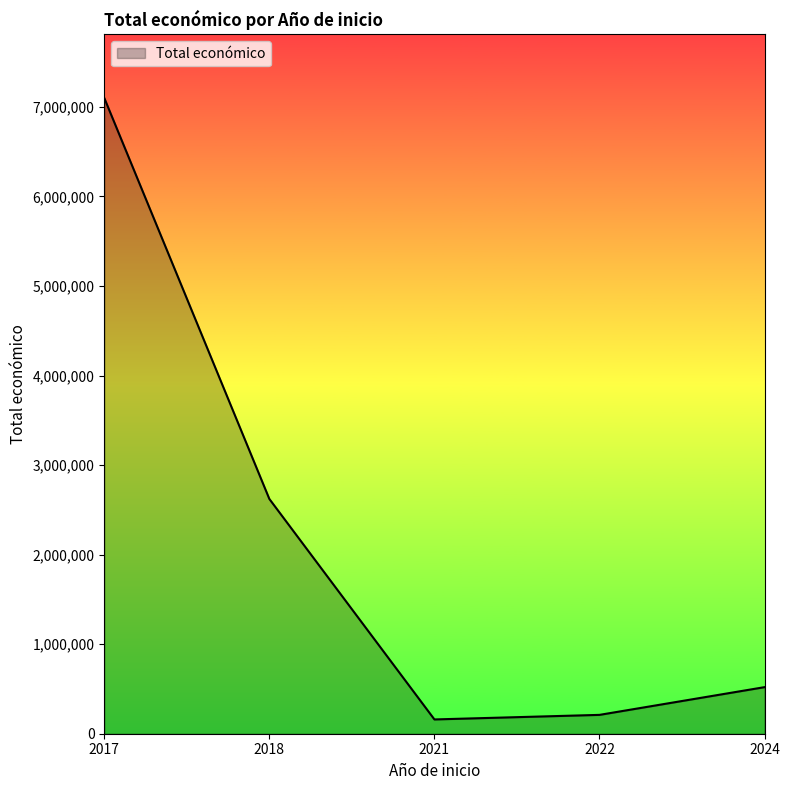

How many lines are shown in the chart?

1